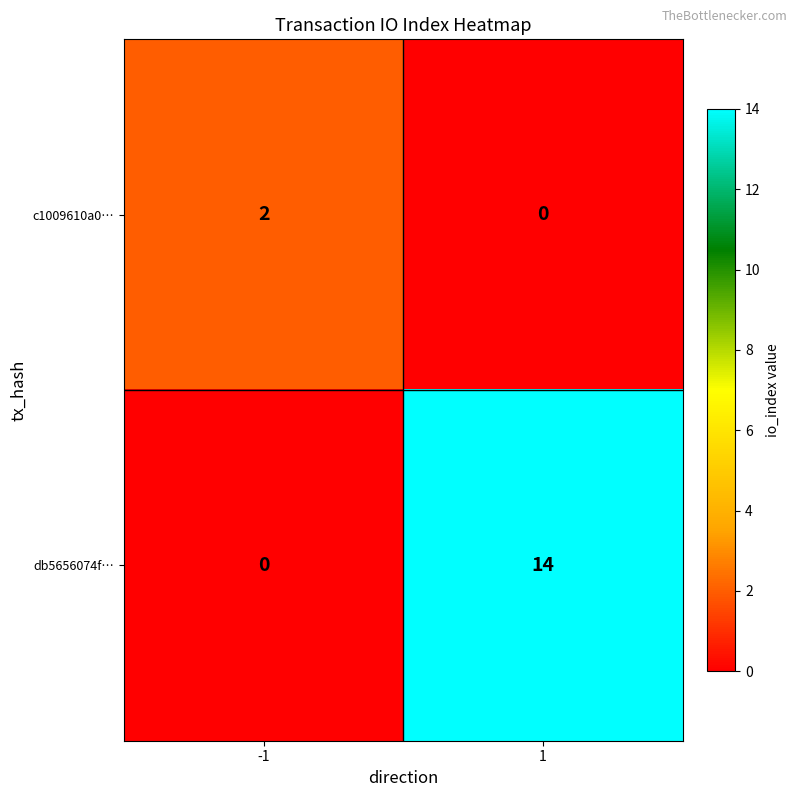

True or false: c1009610a0… has a value of 1 at 1.

False